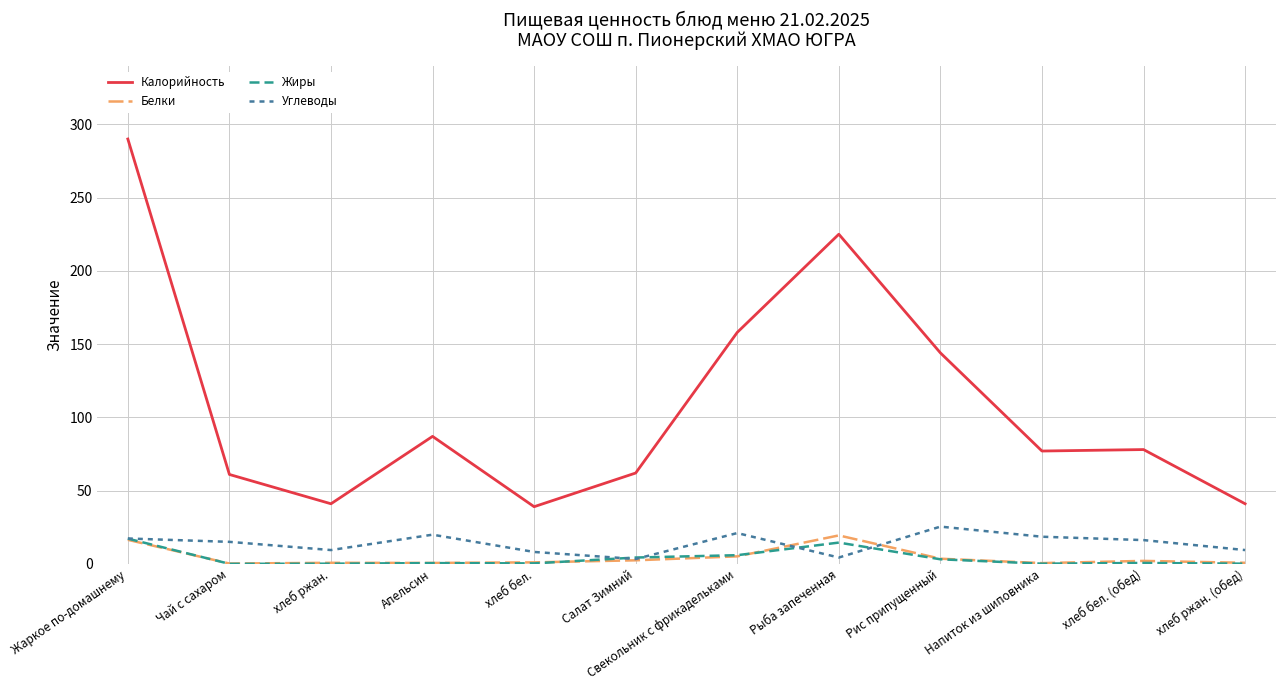

What position from the right is хлеб ржан.?

10